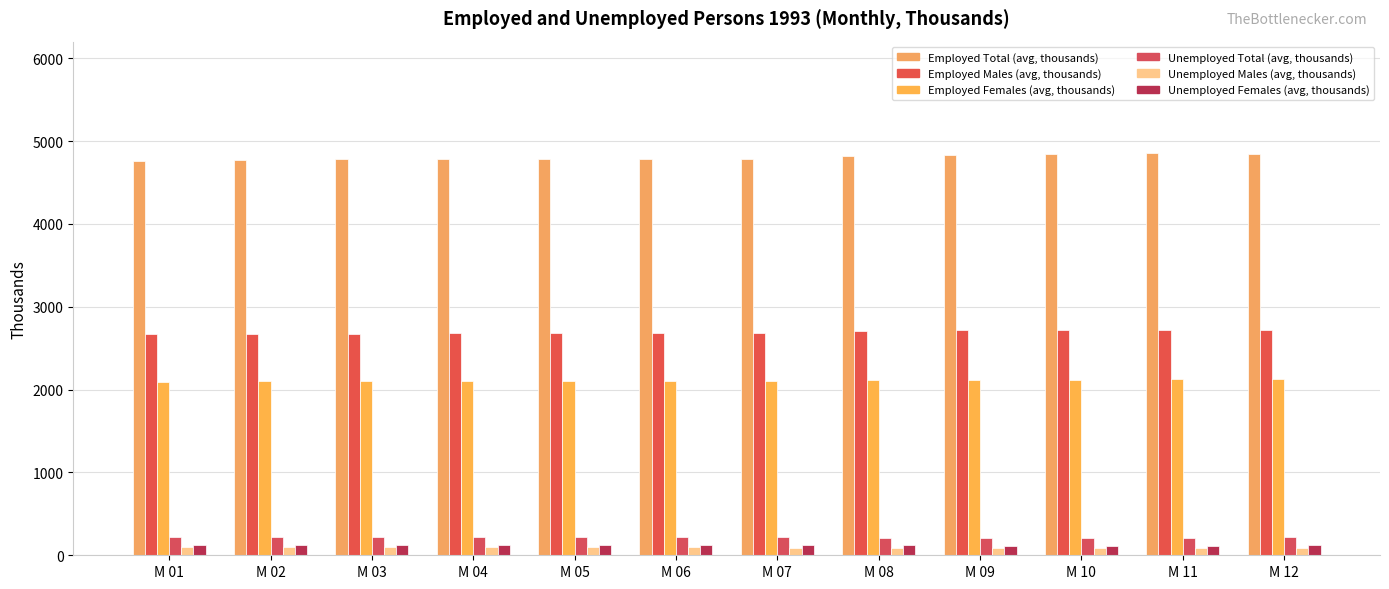

Which has a higher value, M 02 or M 05?

M 05